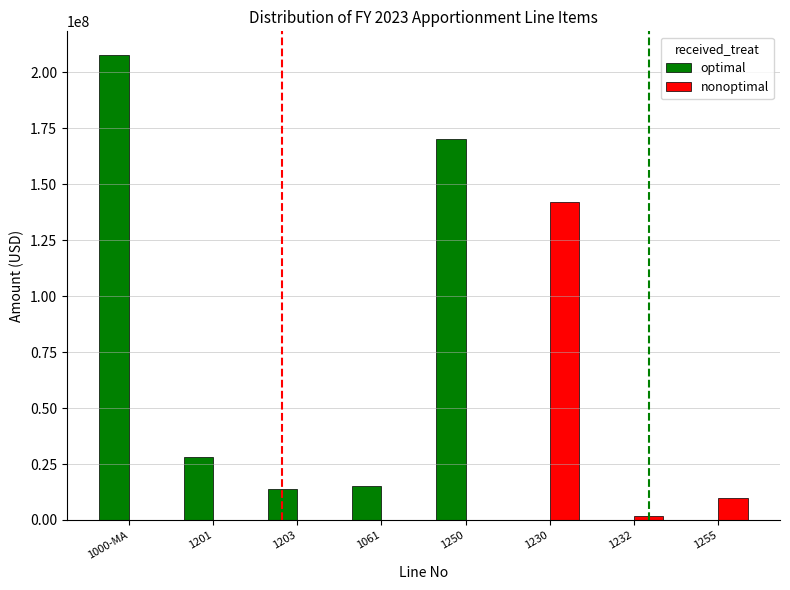

Are the bars grouped side by side (vs. stacked)?

Yes